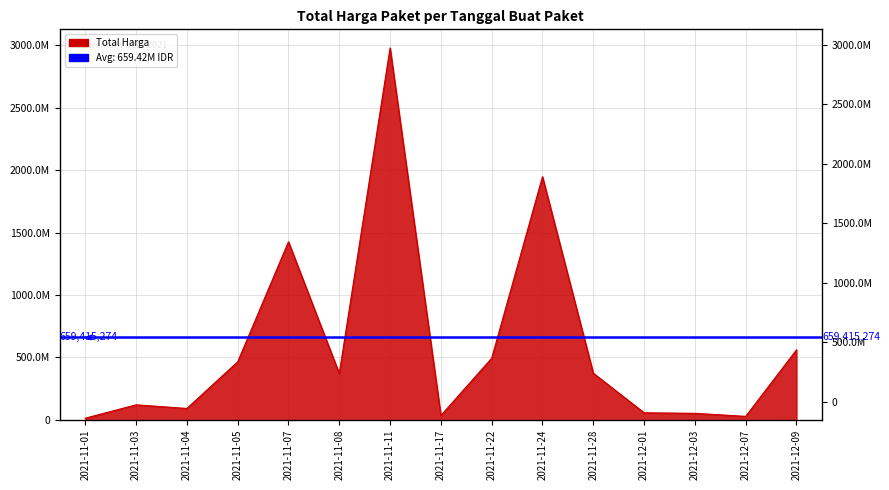

How many data points are less than 370566000?

7